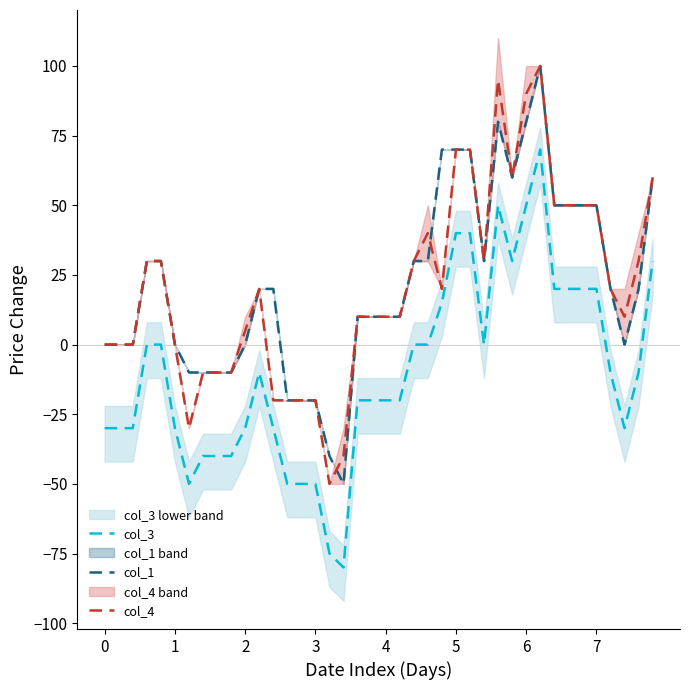

What are all the series names shown in the legend?

col_3, col_1, col_4